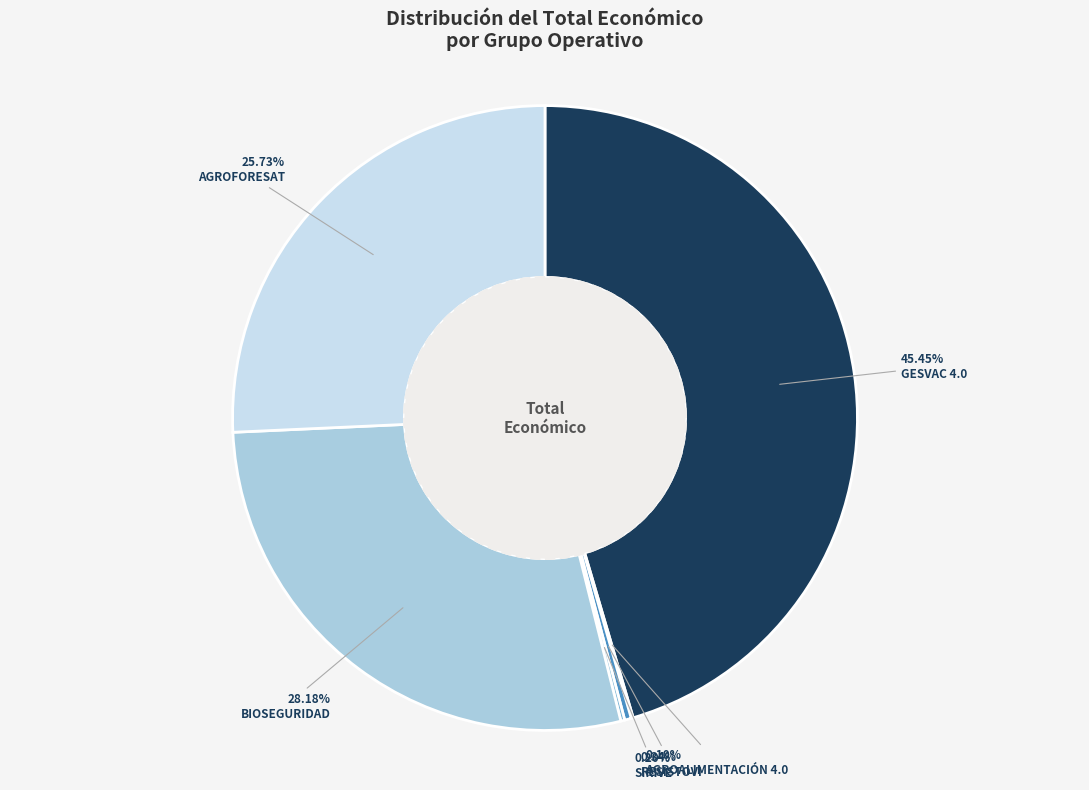

To the nearest percent, what portion does GESVAC 4.0 represent?

45%